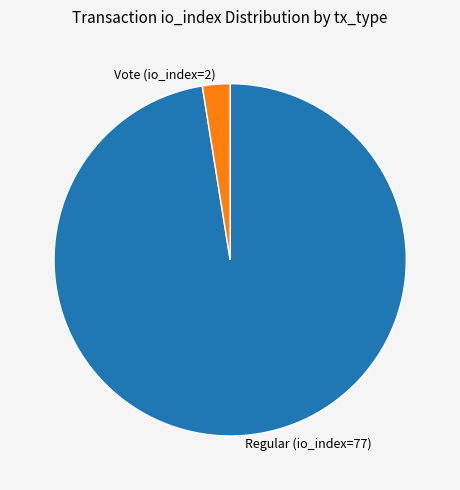

Which slice represents more than half of the pie?

Regular (io_index=77)